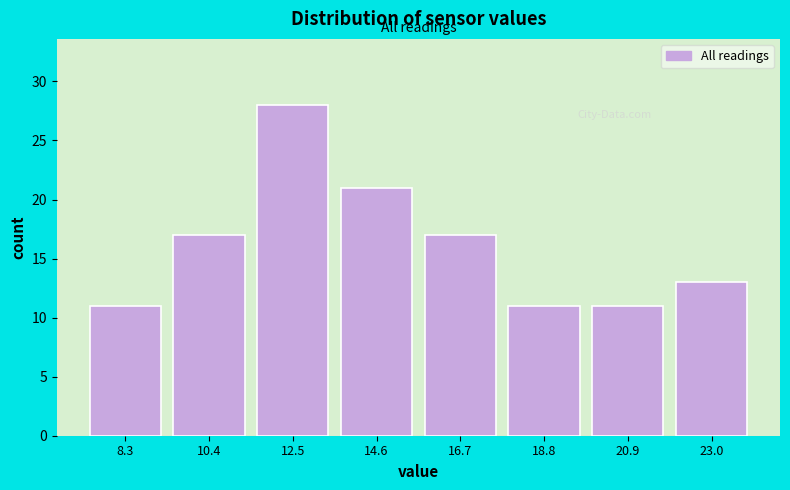

Reading left to right, transcribe this chart: for each bar, give the range it covers on the x-axis and its height. Neither the bar edges nor the heights are printed on the chart, so give them approximately, as read against the axes.

7.0 to 9.5: 11
9.5 to 11.5: 17
11.5 to 13.5: 28
13.5 to 15.5: 21
15.5 to 17.5: 17
17.5 to 20.0: 11
20.0 to 22.0: 11
22.0 to 24.0: 13